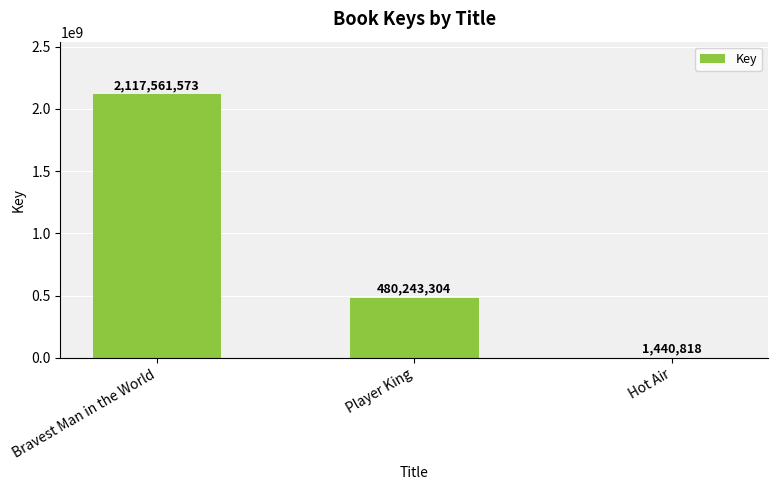

What is the sum of the values at Player King and Hot Air?

481684122